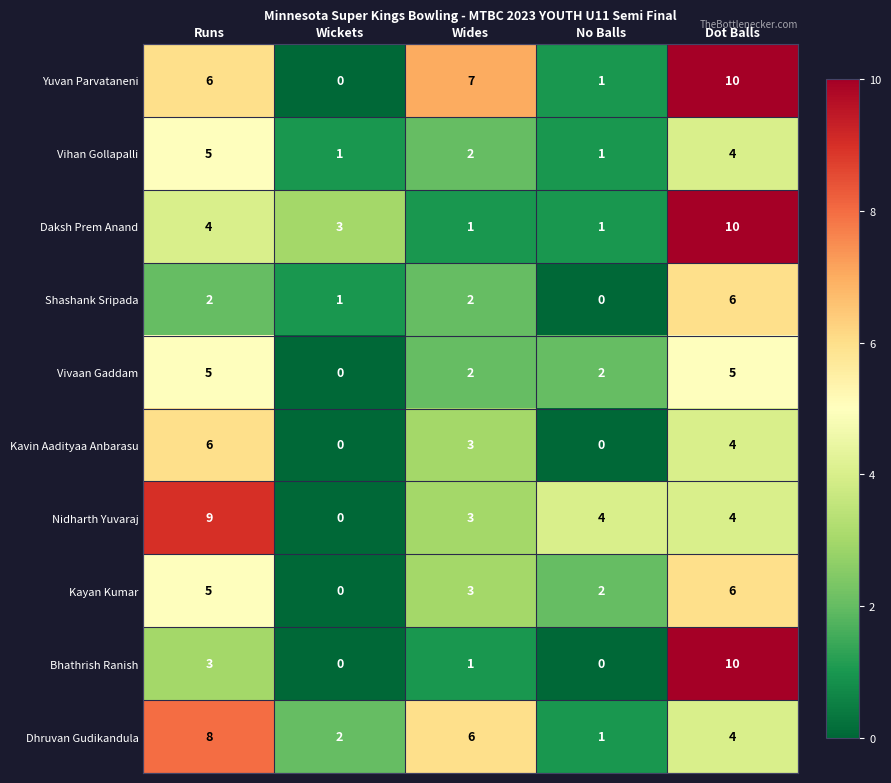

List the labels in order of Dhruvan Gudikandula value, smallest first.

No Balls, Wickets, Dot Balls, Wides, Runs